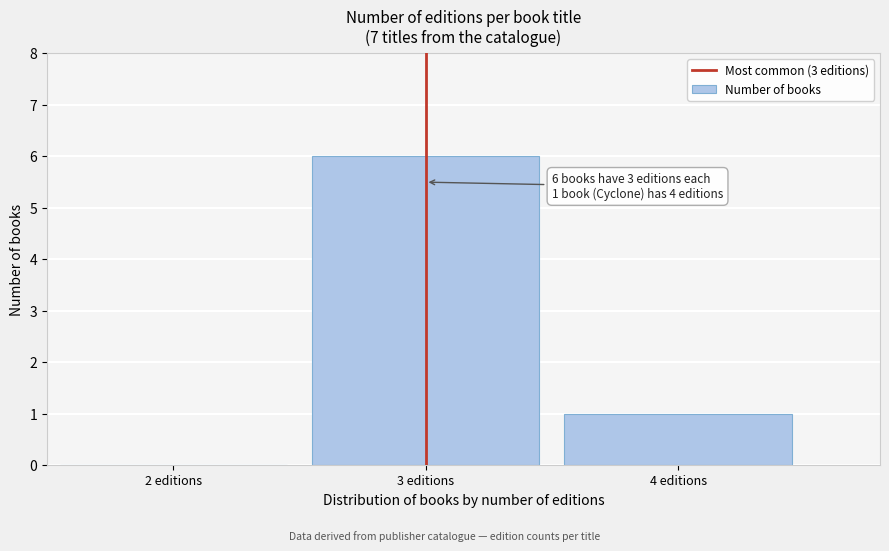

Reading left to right, list all the values displayed in this chart.

2 editions=0	3 editions=6	4 editions=1